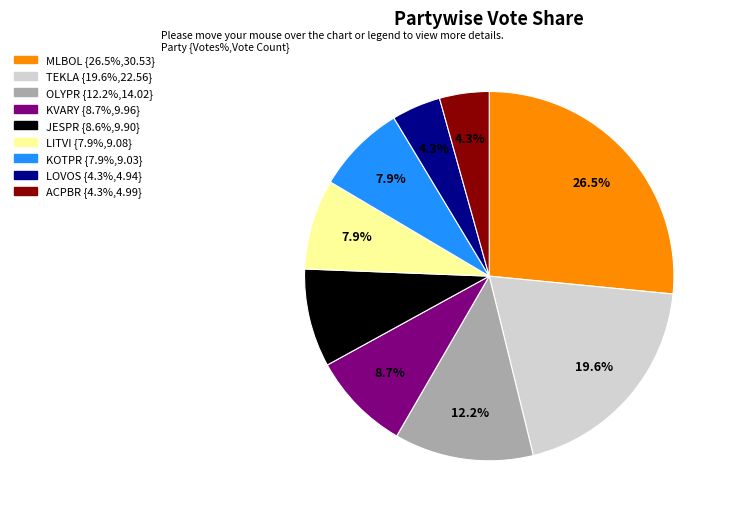

Which has a higher value, LITVI or MLBOL?

MLBOL